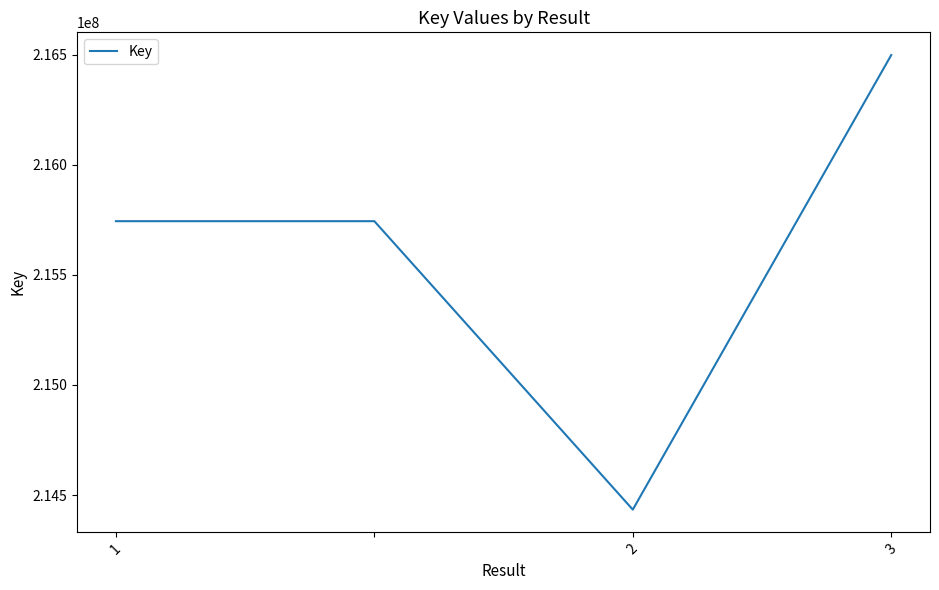

What is the difference between the maximum and minimum values?

2064159